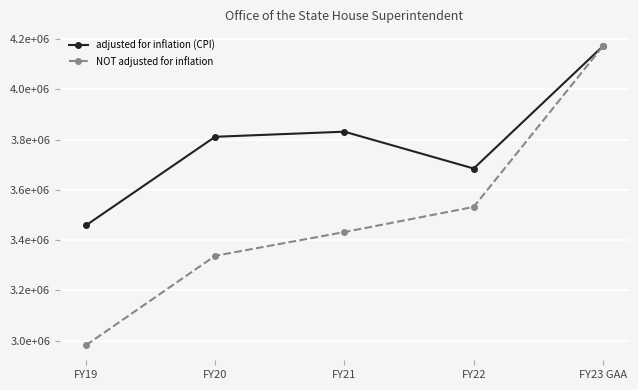

Is this an area chart (filled region under the line)?

No